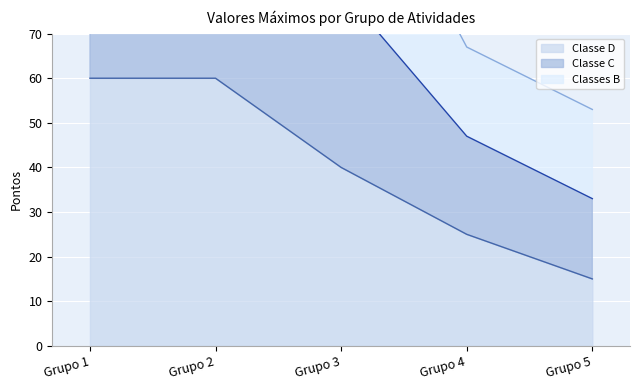

Is it true that Classe C equals 180 at Grupo 1?

True